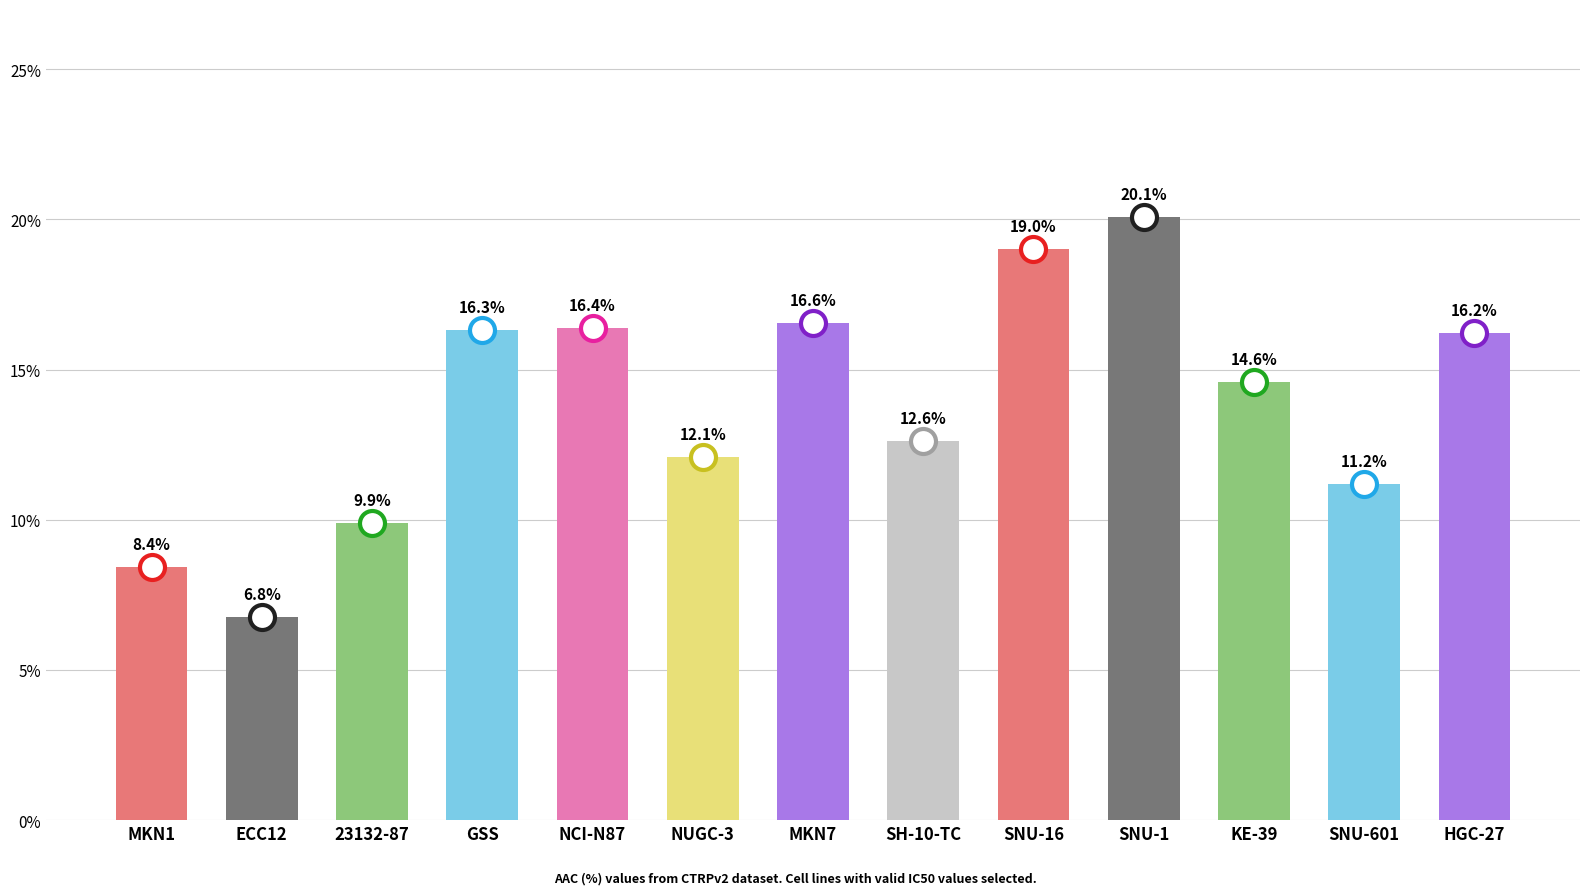

Reading left to right, list all the values displayed in this chart.

8.4	6.8	9.9	16.3	16.4	12.1	16.6	12.6	19.0	20.1	14.6	11.2	16.2